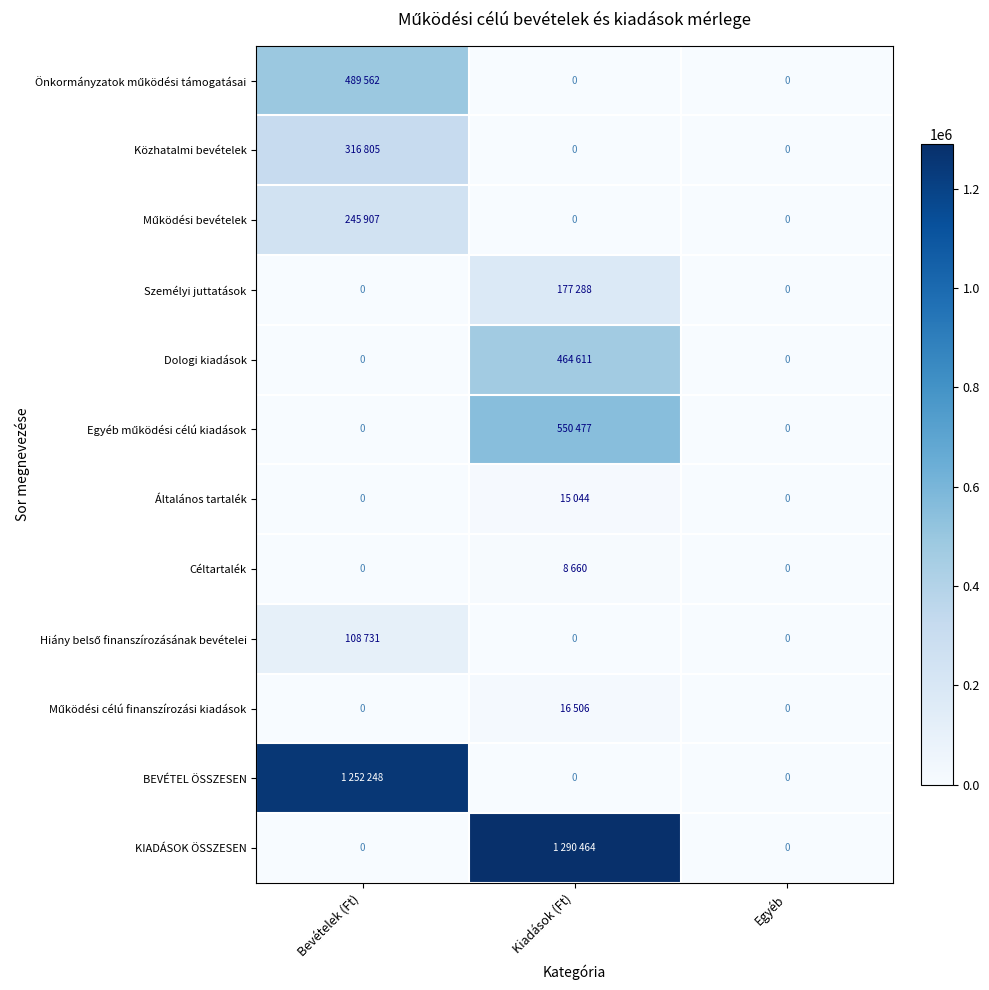

How many values in BEVÉTEL ÖSSZESEN are above zero?

1